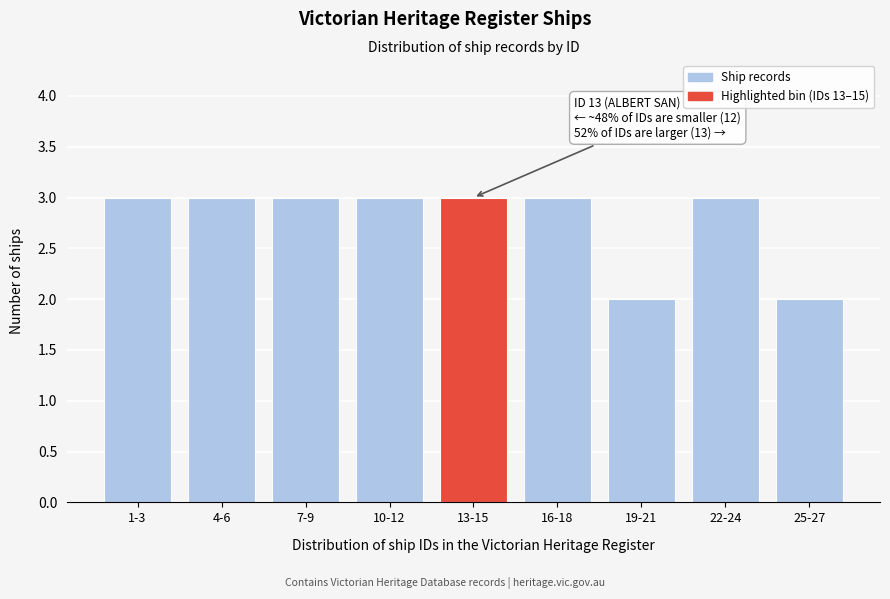

Reading left to right, extract all data points from this chart.

1-3=3	4-6=3	7-9=3	10-12=3	13-15=3	16-18=3	19-21=2	22-24=3	25-27=2